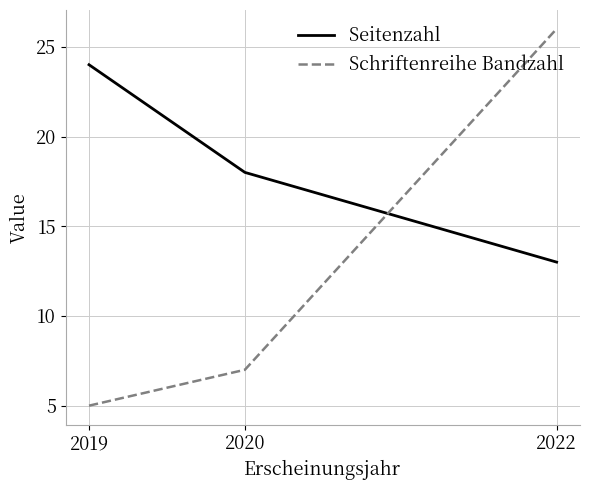

At which label does Seitenzahl reach its peak?

2019